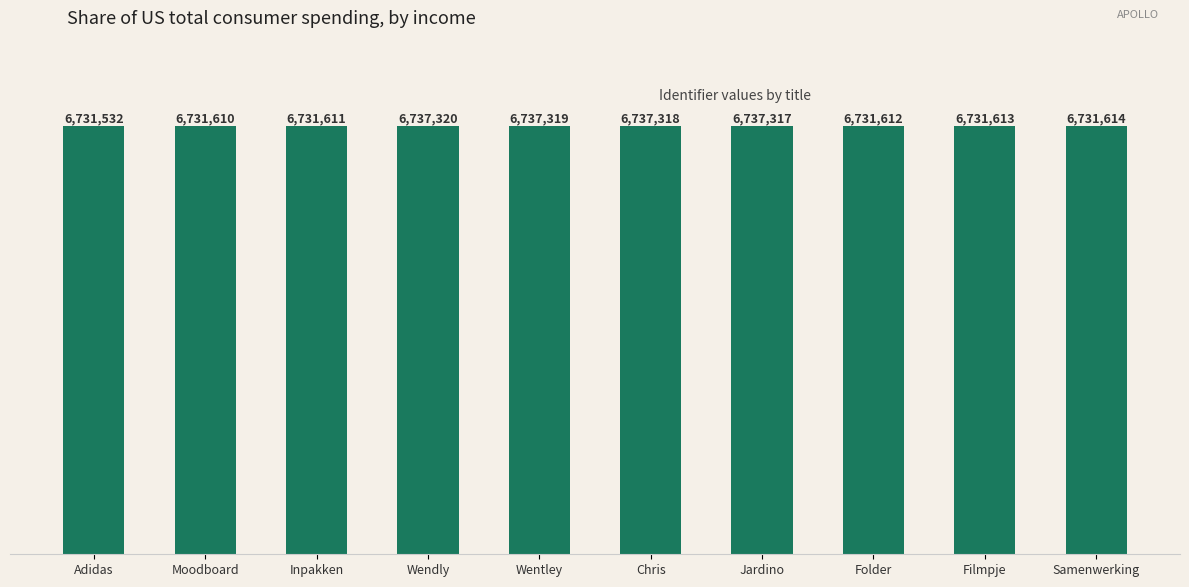

At which category does the chart reach its minimum across all series?

Adidas